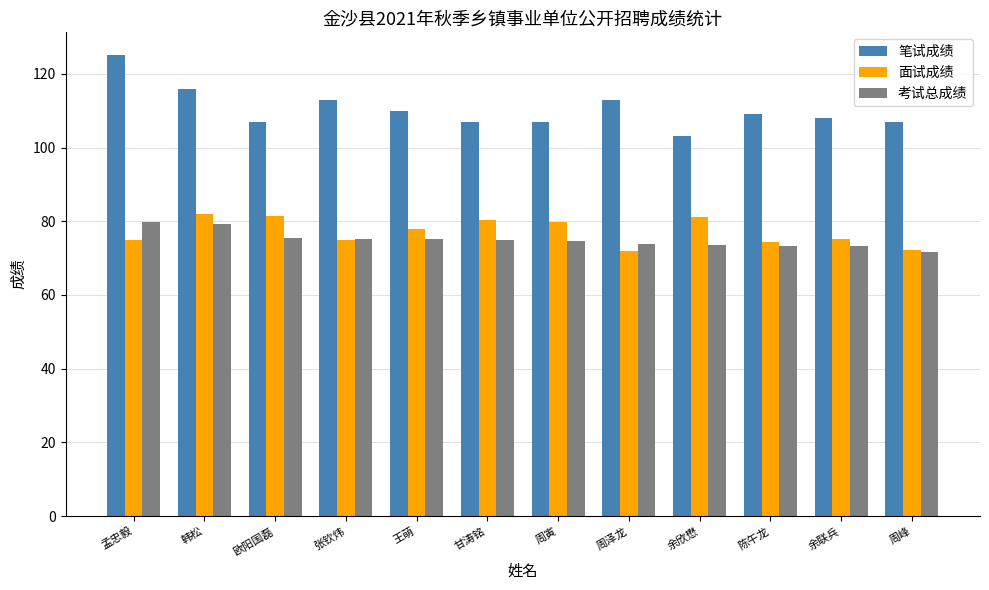

What are all the series names shown in the legend?

笔试成绩, 面试成绩, 考试总成绩